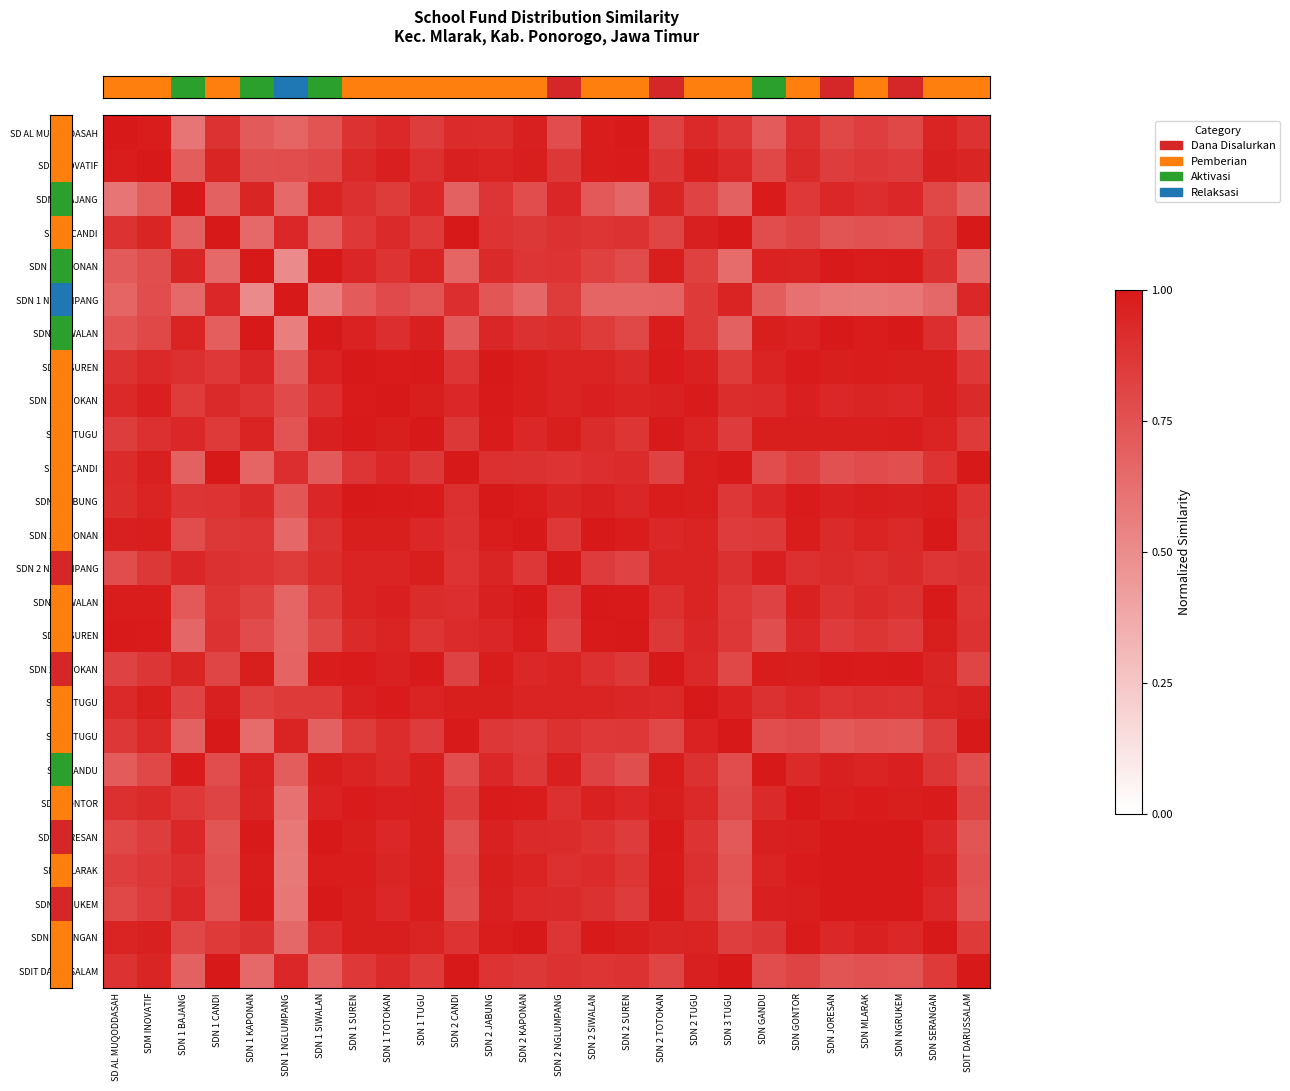

At which category does the chart reach its peak across all series?

SD AL MUQODDASAH